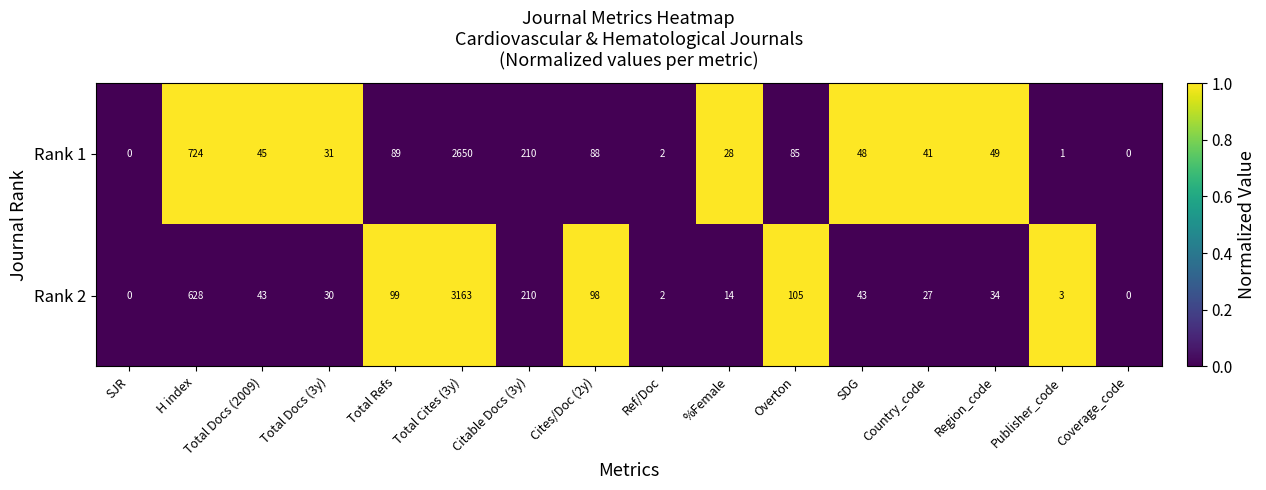

Which series has the largest total across all categories?

Rank 2